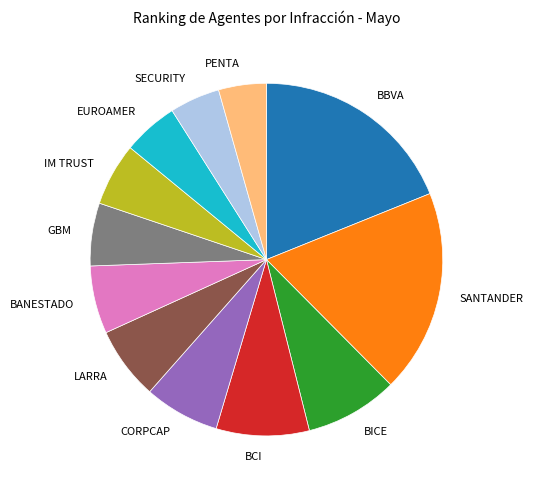

Approximately how many times larger is the value at SECURITY compared to PENTA?

1.1